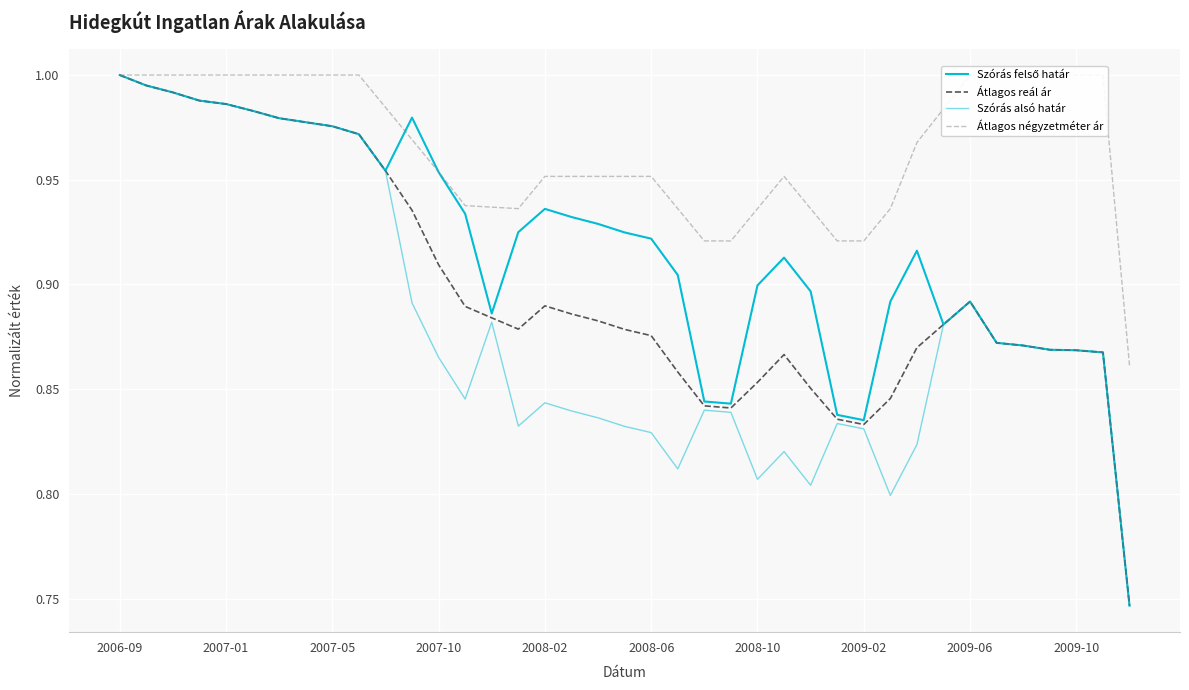

What position from the left is 23?

24